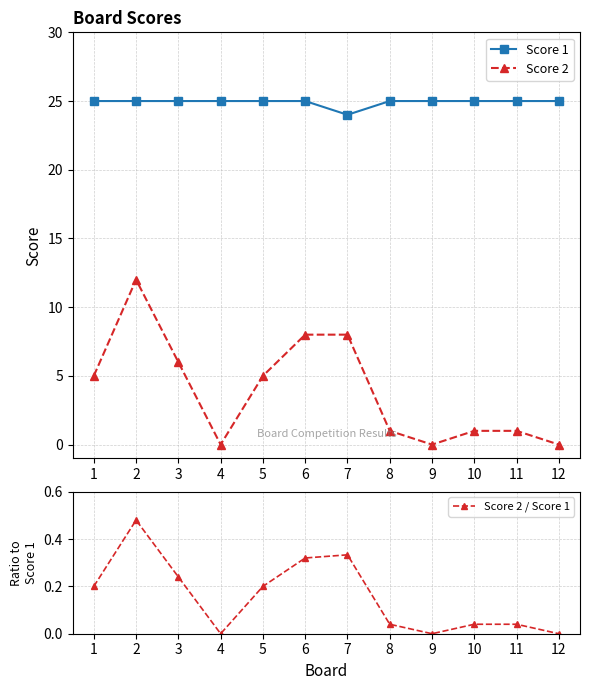

Rank the series at 12 from lowest to highest value.

Score 2, Score 2 / Score 1, Score 1